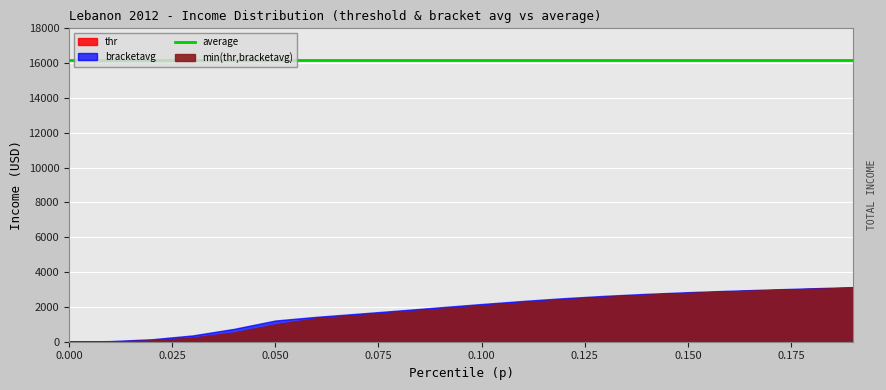

True or false: bracketavg and average intersect in this chart.

False